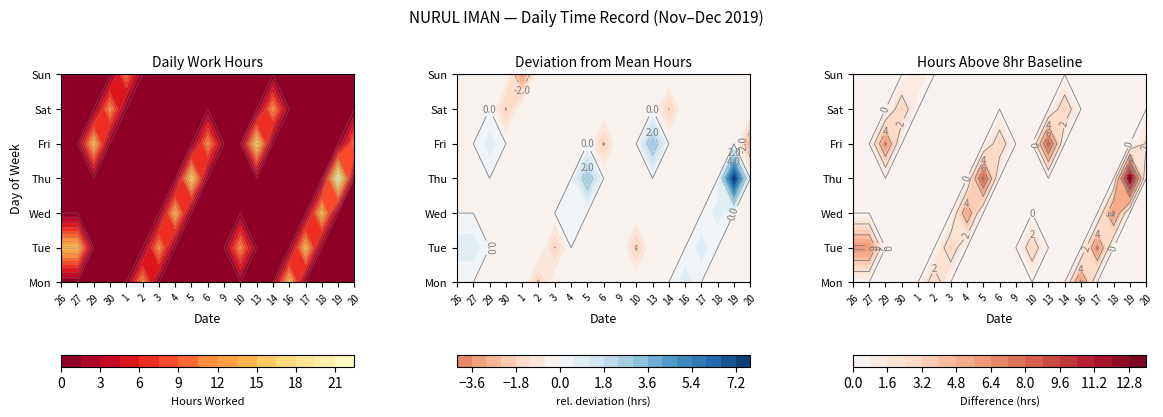

Is it true that 3 equals 0.0 at Sat?

True